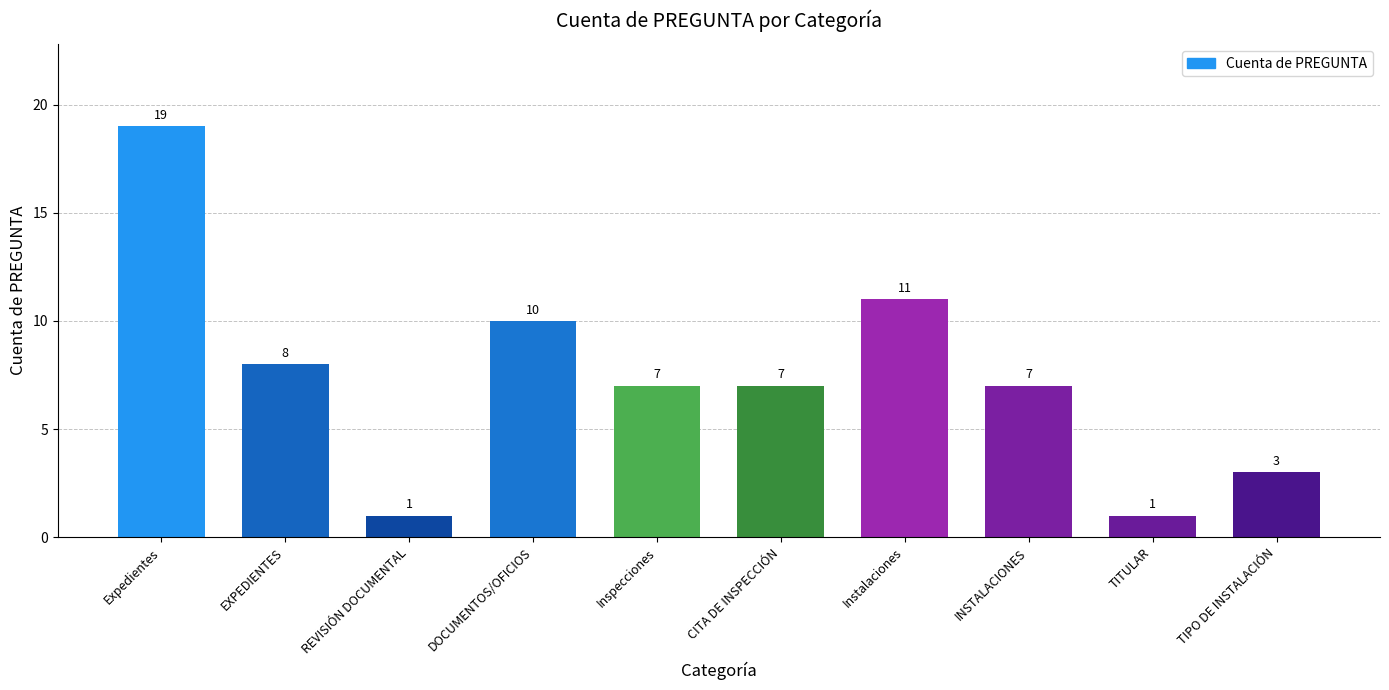

What is the value of the 5th bar from the left?

7